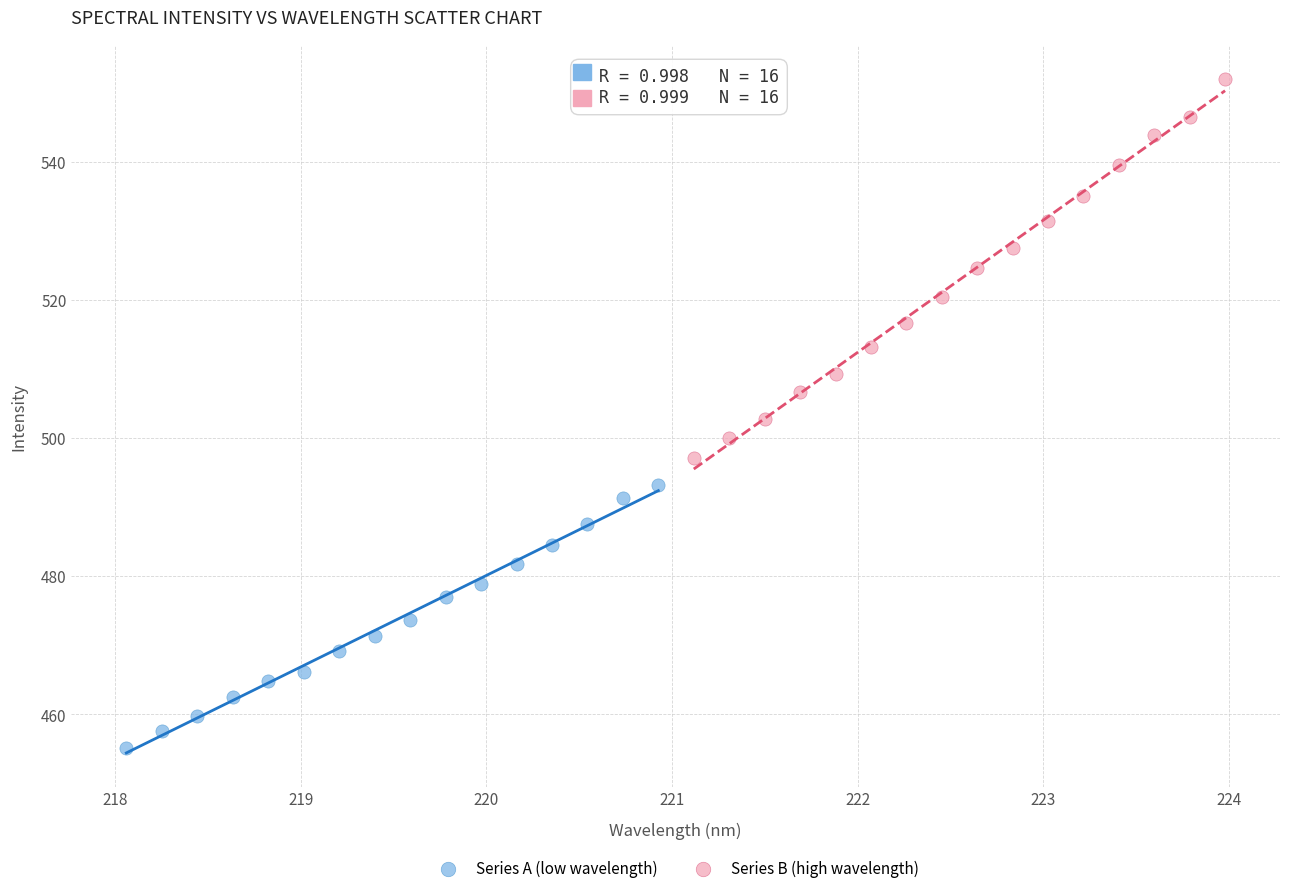

What are all the series names shown in the legend?

Series A (low wavelength), Series B (high wavelength)